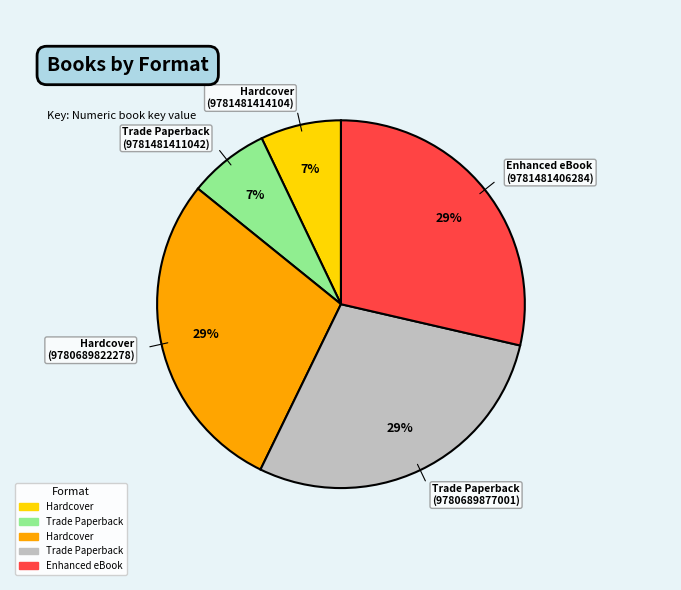

Count the number of slices in the pie.

5